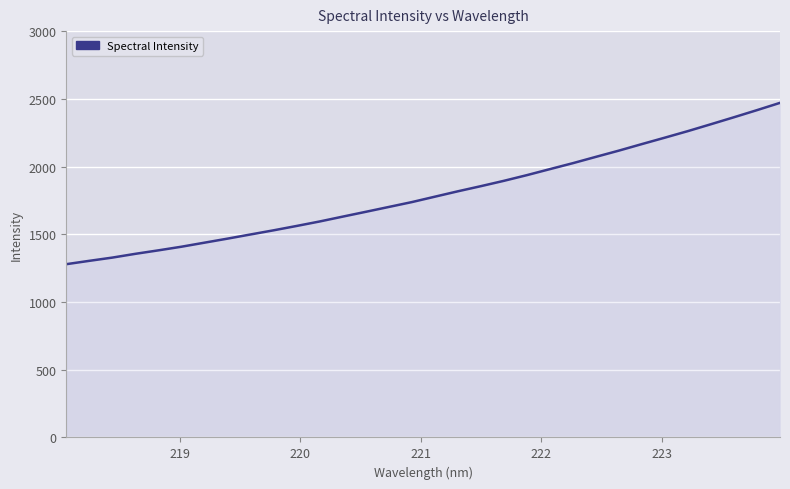

What is the maximum value shown in the chart?

2470.4